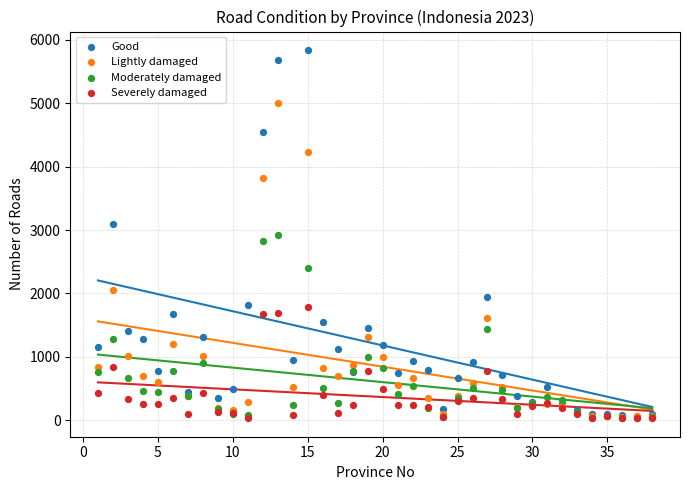

In the Lightly damaged series, what Y value is closest to 2521?

2052